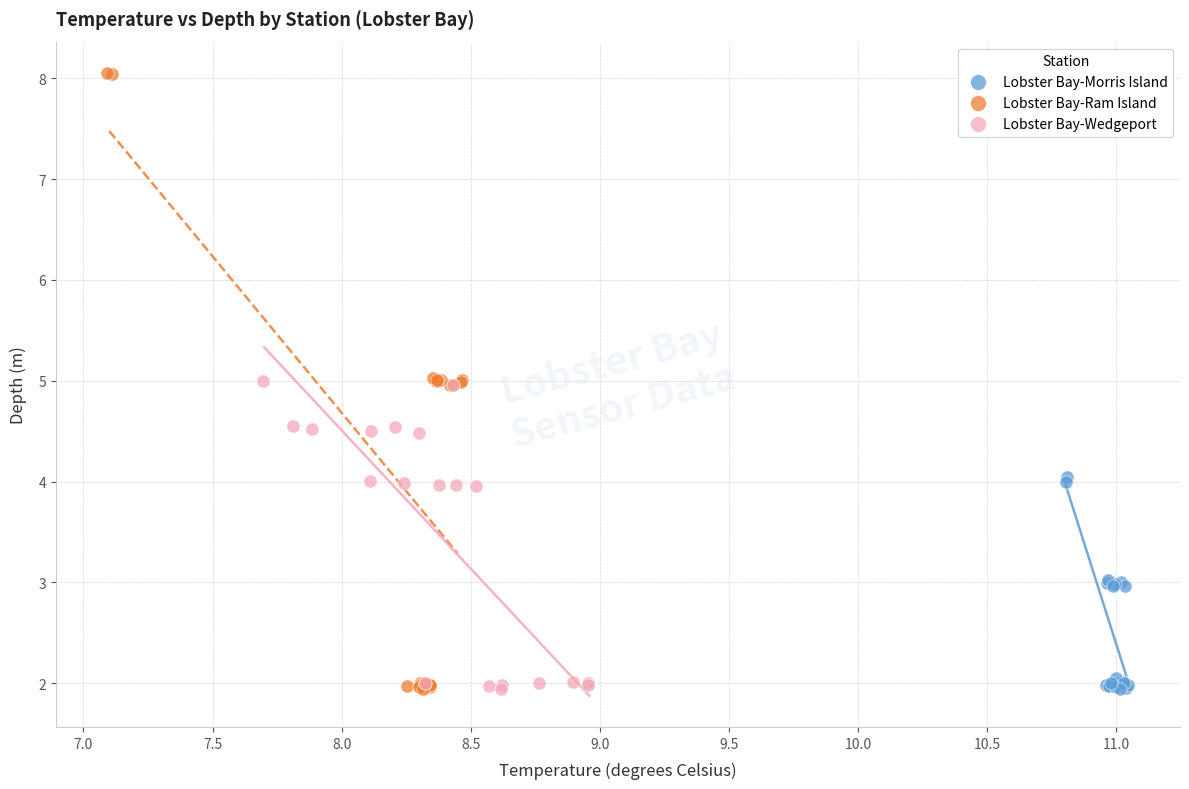

Which series contains the highest Y value?

Lobster Bay-Ram Island